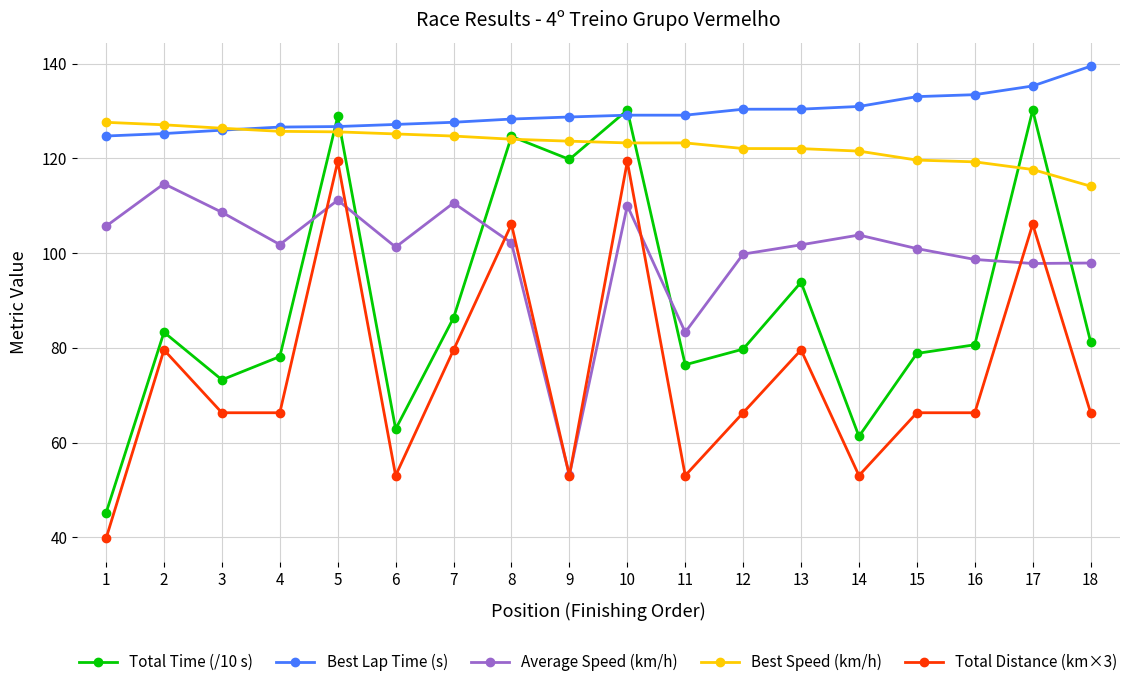

True or false: Best Lap Time (s) and Total Distance (km×3) intersect in this chart.

False